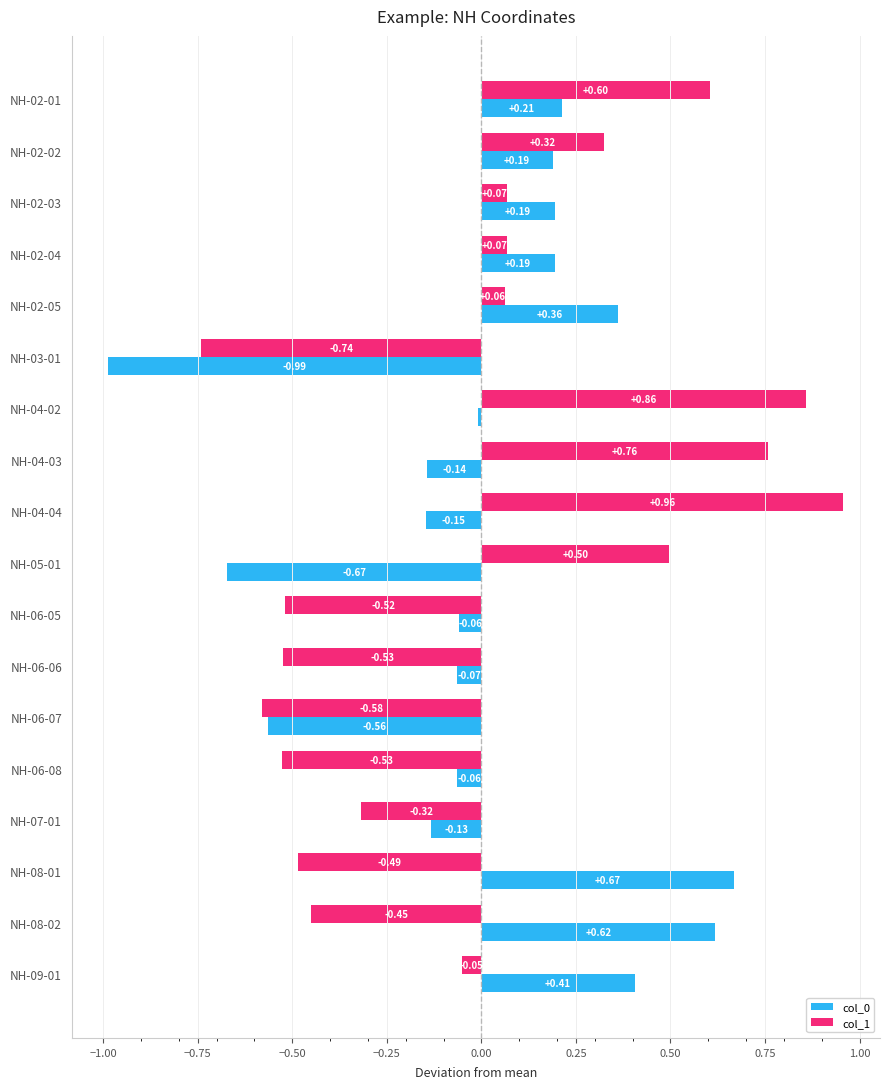

At how many categories does at least one series exceed 0?

12